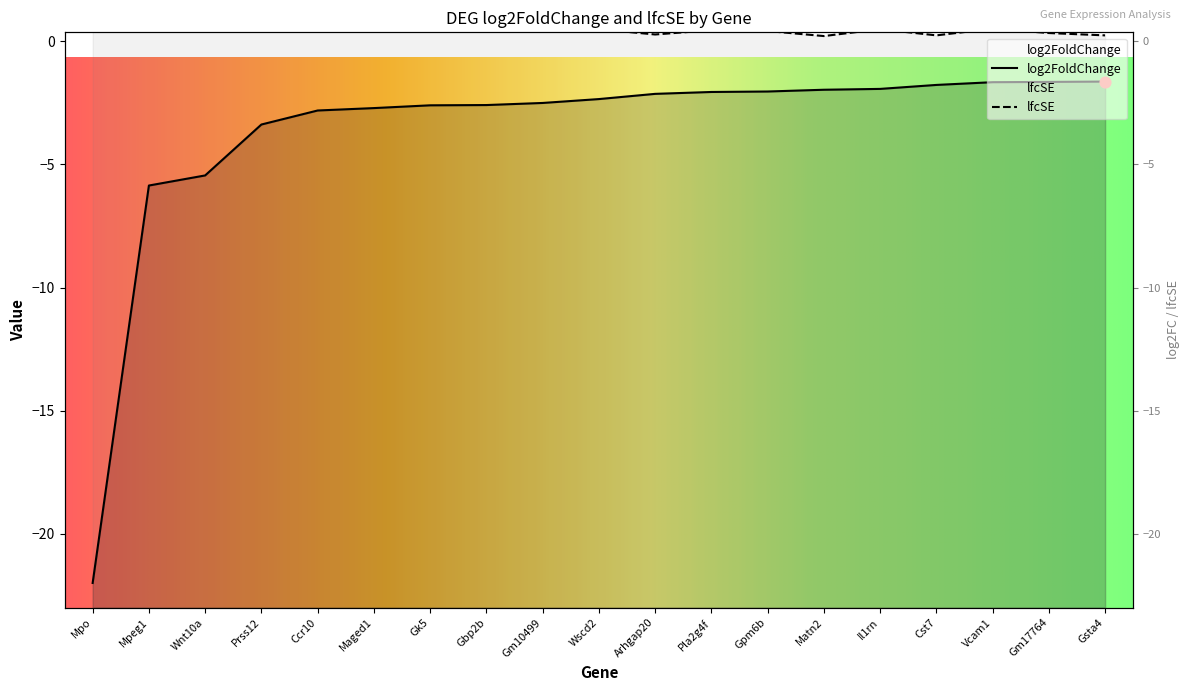

Which series reaches the maximum Y coordinate?

lfcSE